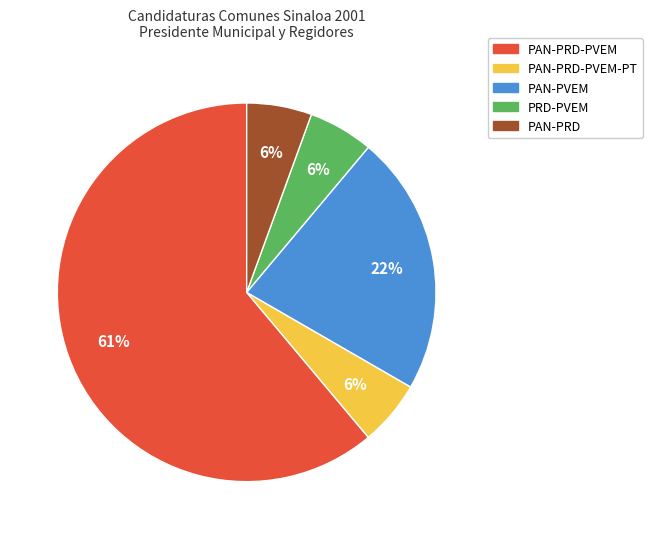

Does any single category account for the majority?

Yes